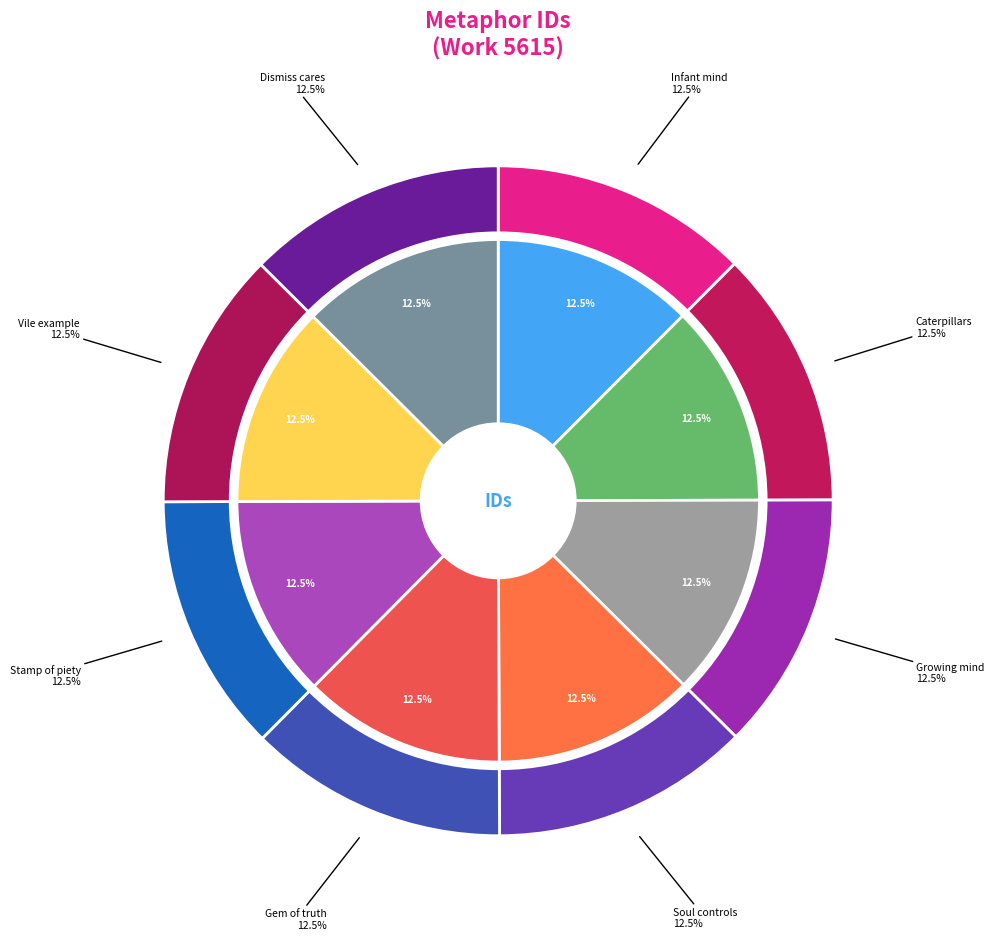

Is The stamp of artless piety the majority of the pie?

No